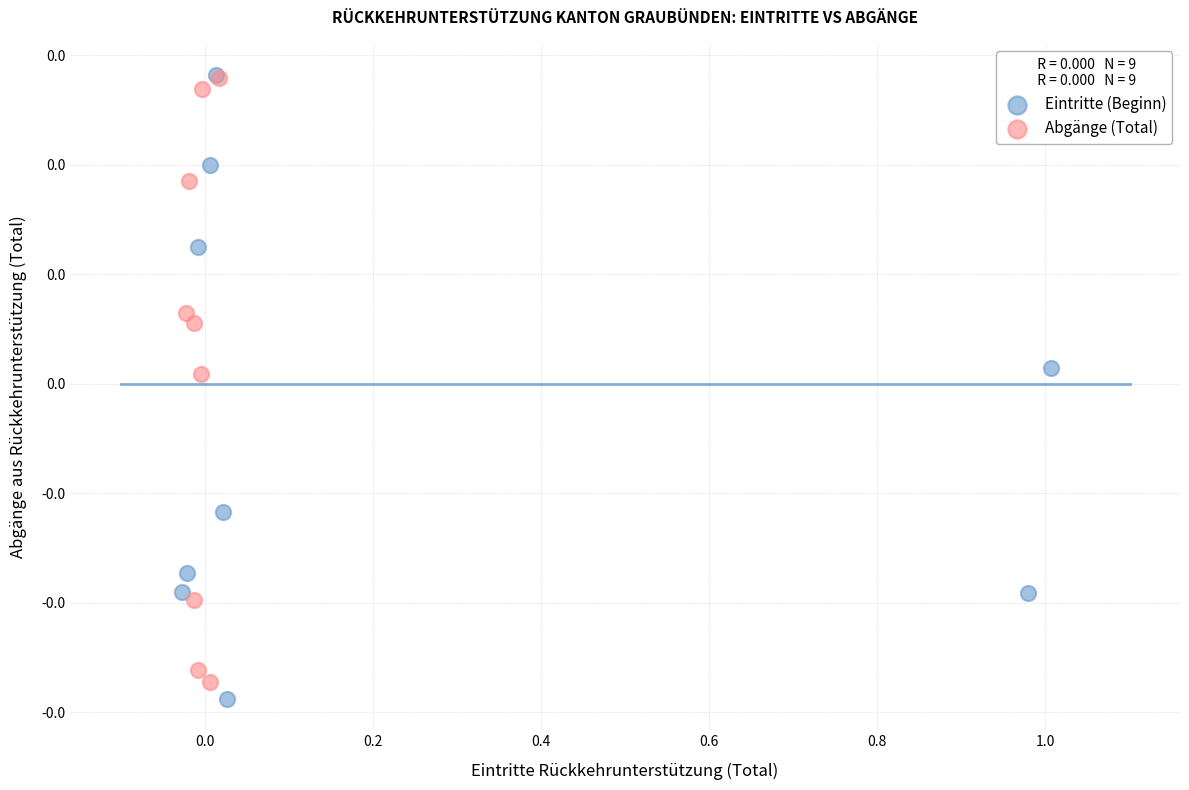

Which series has the largest Y range (max minus min)?

Eintritte (Beginn)